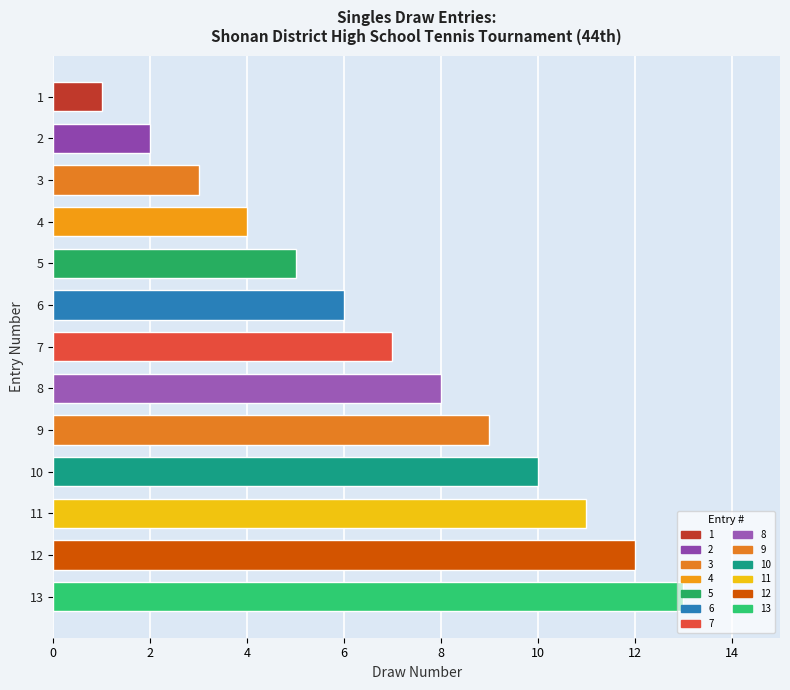

The chart shows a value of 4 at 4. True or false?

True